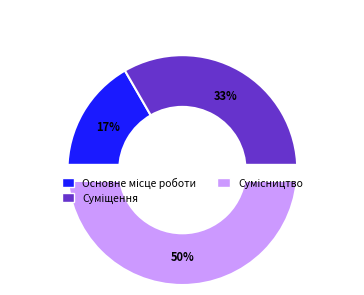

Do Суміщення and Основне місце роботи together represent more than half of the pie?

No